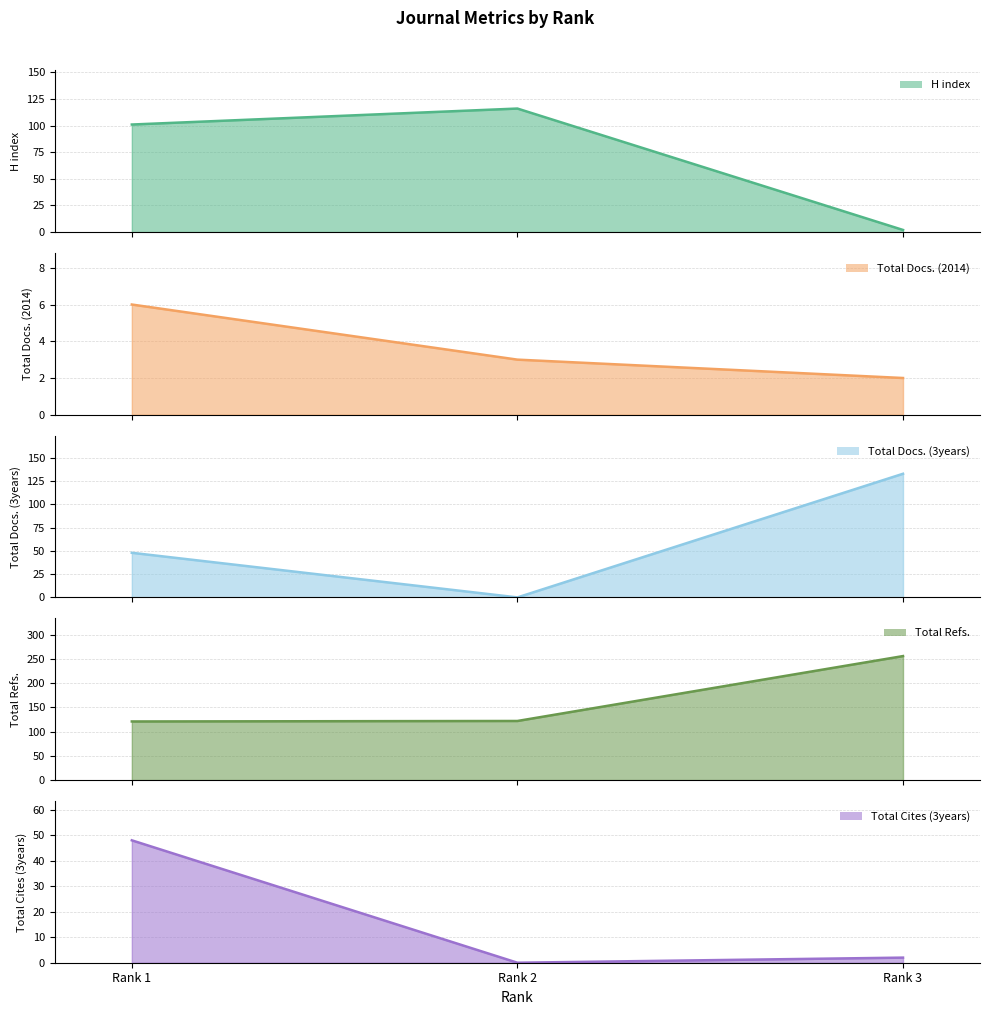

What is the total value across all series at Rank 3?

395